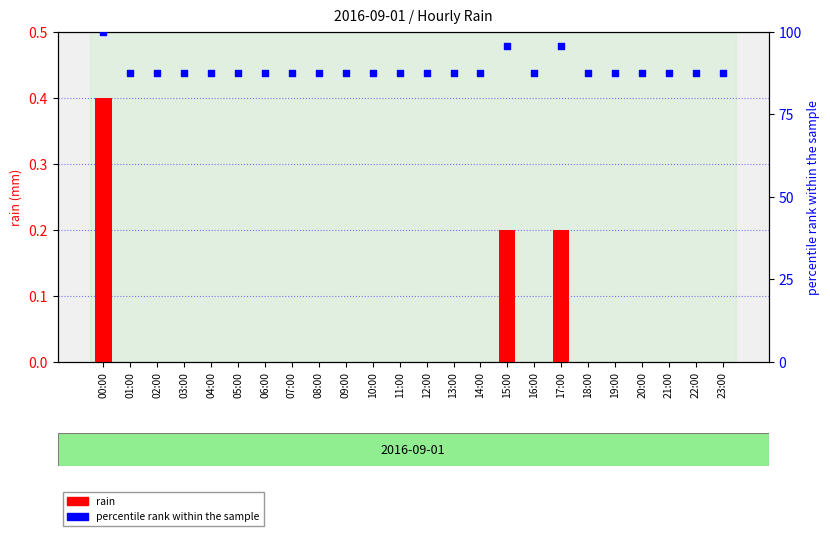

Is the value of rain at 01:00 greater than the value of percentile rank within the sample at 05:00?

No